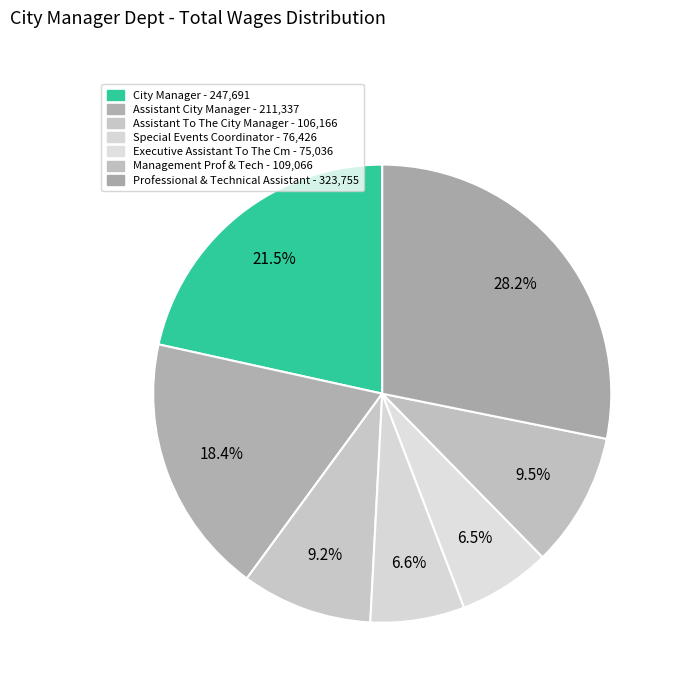

How many segments does this pie chart have?

7